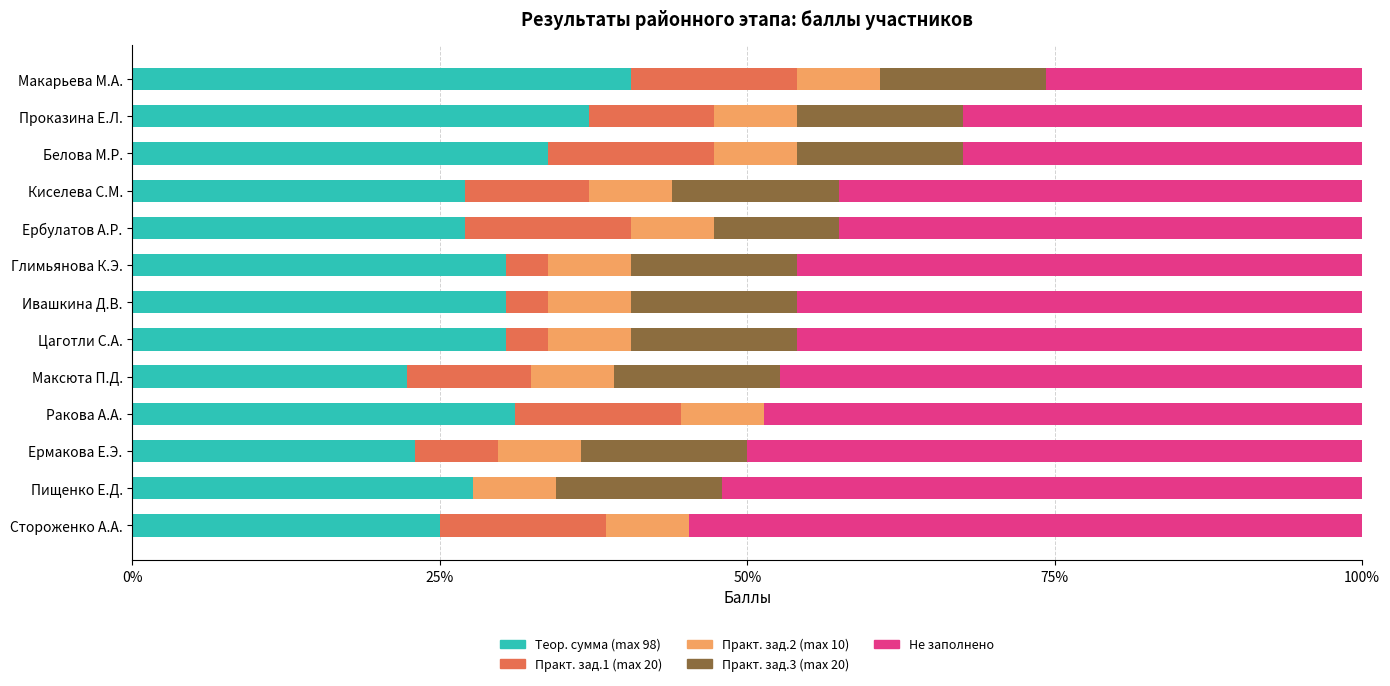

What is the sum of all Теор. сумма (max 98) values?

385.8